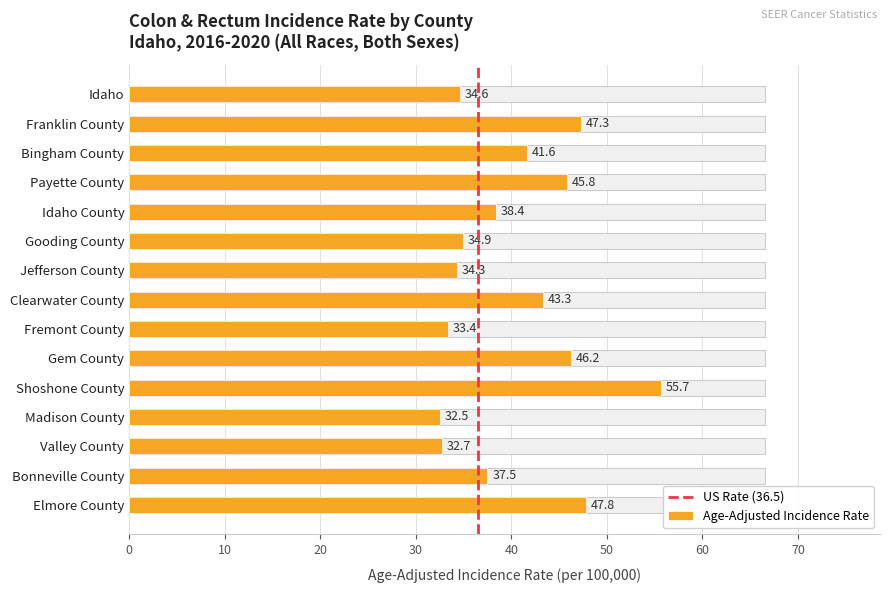

What is the difference between the maximum and minimum values?

23.2